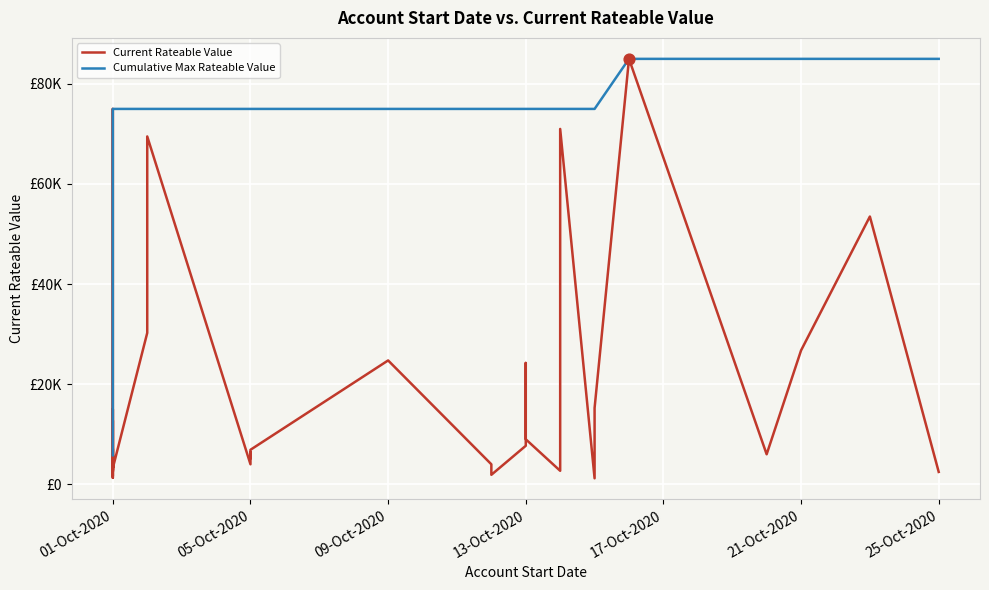

Which series contains the lowest Y value?

Current Rateable Value